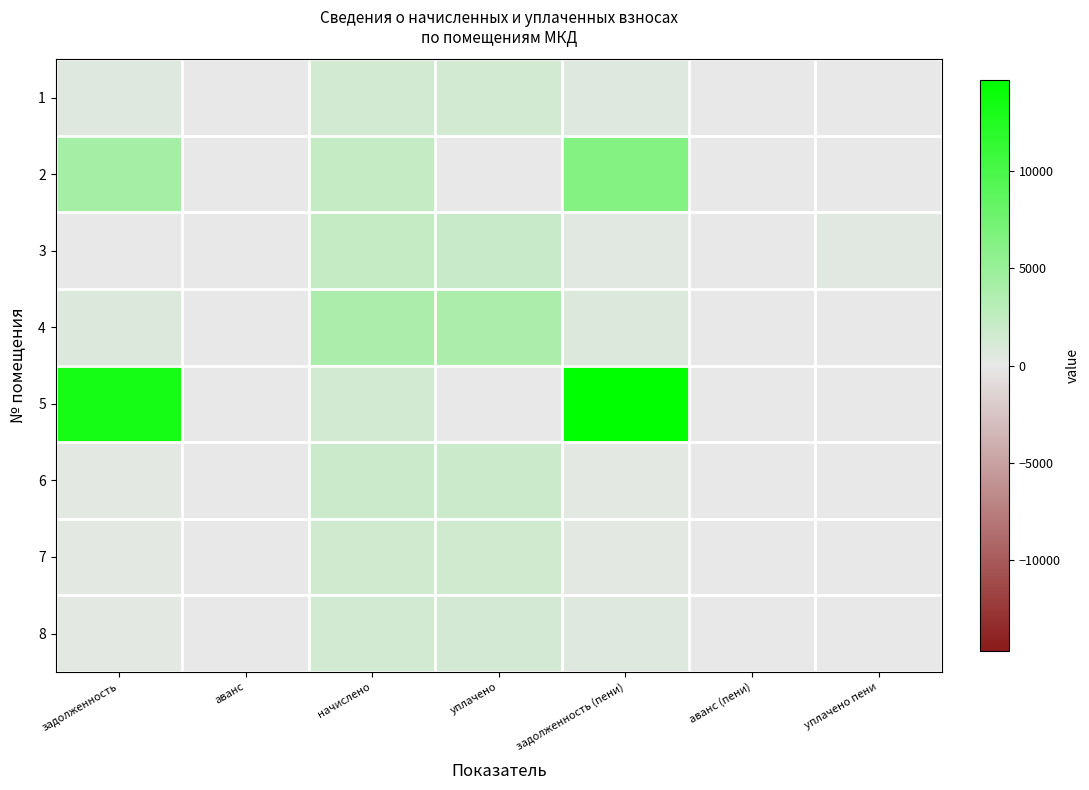

Which series has the largest total across all categories?

5